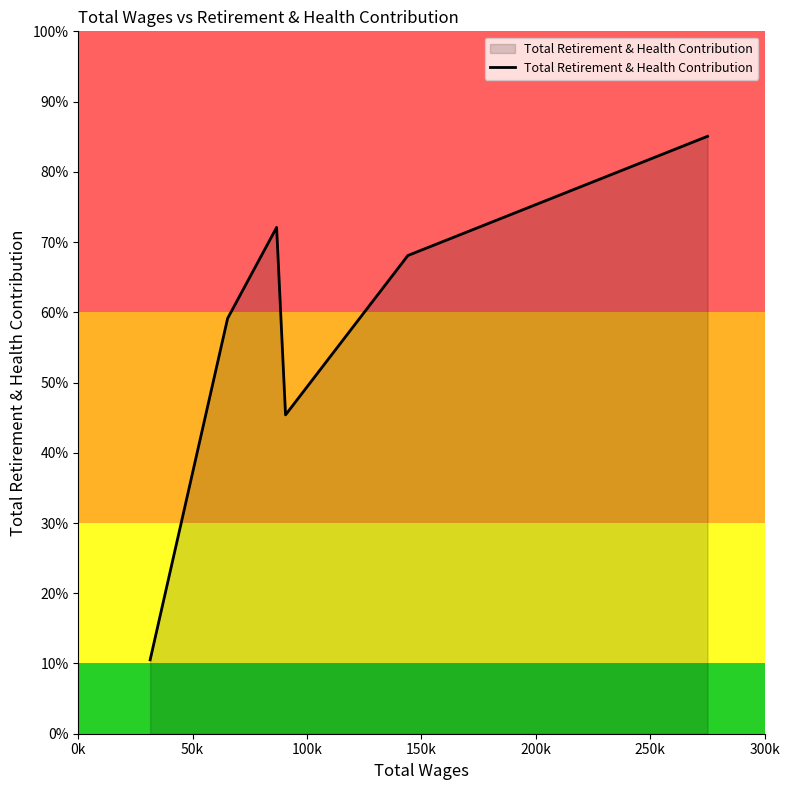

Does the chart have visible grid lines?

No